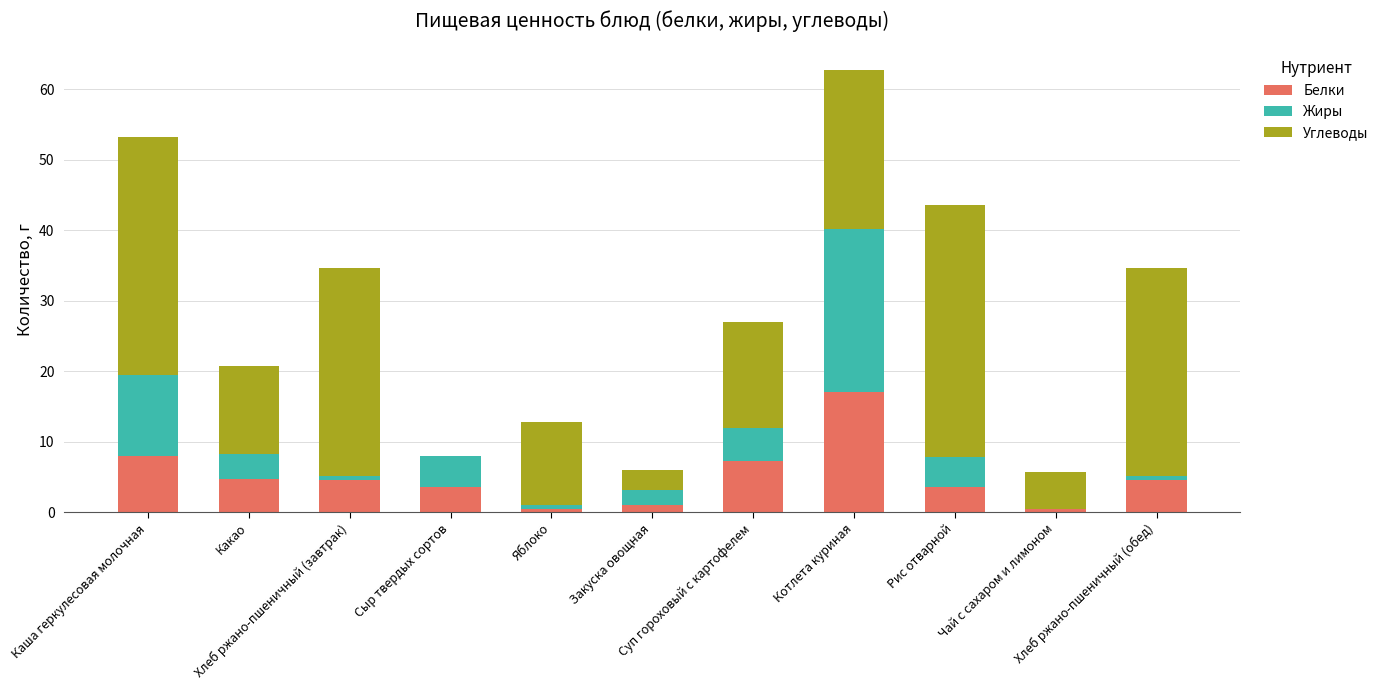

What is the sum of all Белки values?

55.1